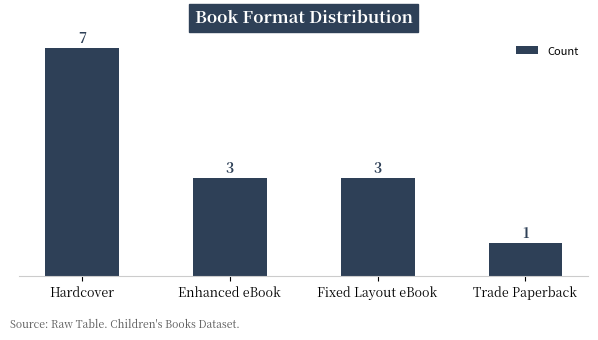

How many data points does each series have?

4